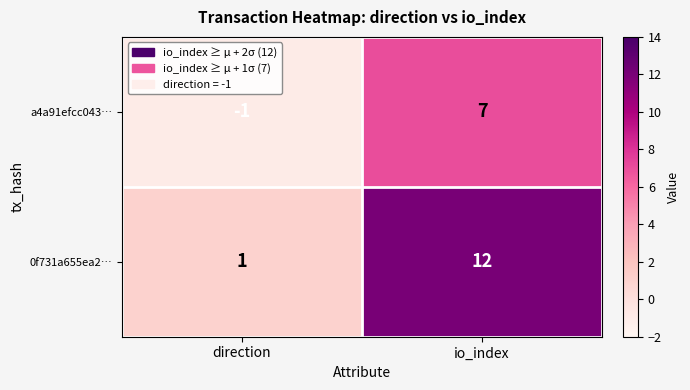

Which label corresponds to the largest value in the chart?

io_index